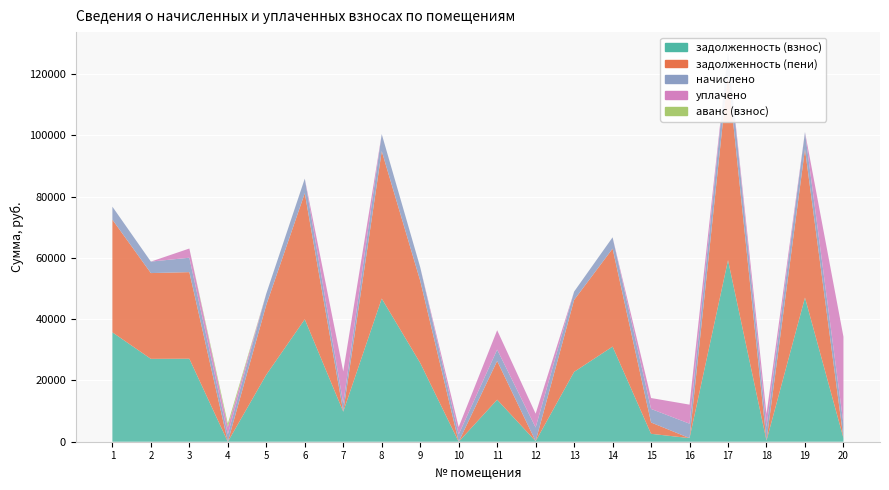

Reading left to right, transcribe all the data shown in this chart.

задолженность (взнос): 1=35691.1	2=27039.7	3=27075.4	4=0.0	5=21868.4	6=39949.0	7=9803.5	8=46711.4	9=25711.4	10=0.0	11=13711.8	12=182.1	13=22792.3	14=31038.8	15=2582.3	16=1176.8	17=59234.6	18=367.6	19=47024.6	20=1178.1
задолженность (пени): 1=36751.3	2=27976.6	3=28250.9	4=0.0	5=22790.3	6=41135.6	7=18.3	8=48099.0	9=26814.4	10=0.0	11=12636.2	12=0.0	13=23469.4	14=31960.8	15=3689.0	16=0.0	17=60994.2	18=0.0	19=48421.4	20=0.0
начислено: 1=4240.8	2=3747.5	3=4702.1	4=2395.7	5=3688.0	6=4746.7	7=2659.1	8=5550.2	9=4411.9	10=2388.2	11=3697.7	12=4464.0	13=2708.2	14=3688.0	15=4426.8	16=4711.0	17=7038.2	18=4419.4	19=5587.4	20=4714.0
уплачено: 1=0.0	2=0.0	3=3000.0	4=2396.0	5=0.0	6=0.0	7=10450.0	8=0.0	9=0.0	10=2389.2	11=6326.5	12=4505.4	13=0.0	14=0.0	15=3555.3	16=6210.9	17=0.0	18=4271.4	19=0.0	20=28345.3
аванс (взнос): 1=0.0	2=0.0	3=0.0	4=1117.6	5=0.0	6=0.0	7=0.0	8=0.0	9=0.0	10=0.9	11=0.0	12=0.0	13=0.0	14=0.0	15=0.0	16=0.0	17=0.0	18=0.0	19=0.0	20=0.0